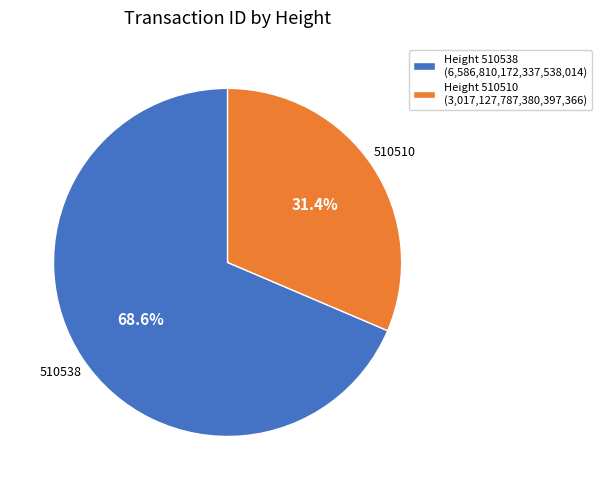

Combined, what portion of the pie is Height 510510 (3,017,127,787,380,397,366) and Height 510538 (6,586,810,172,337,538,014)?

100.0%